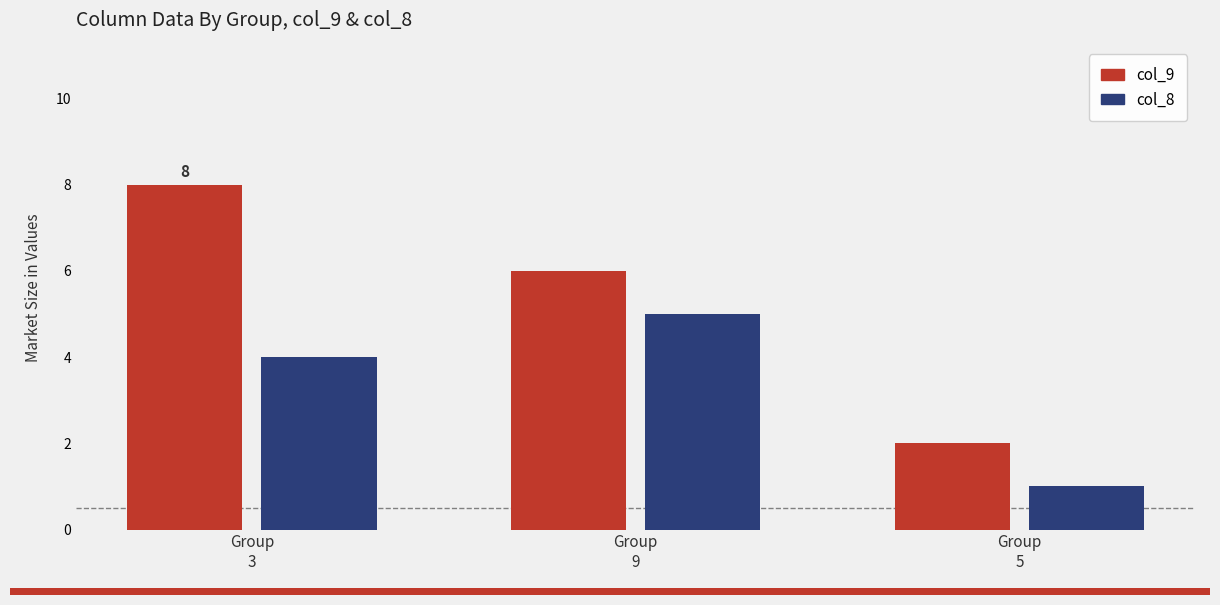

How many groups of bars are there?

3